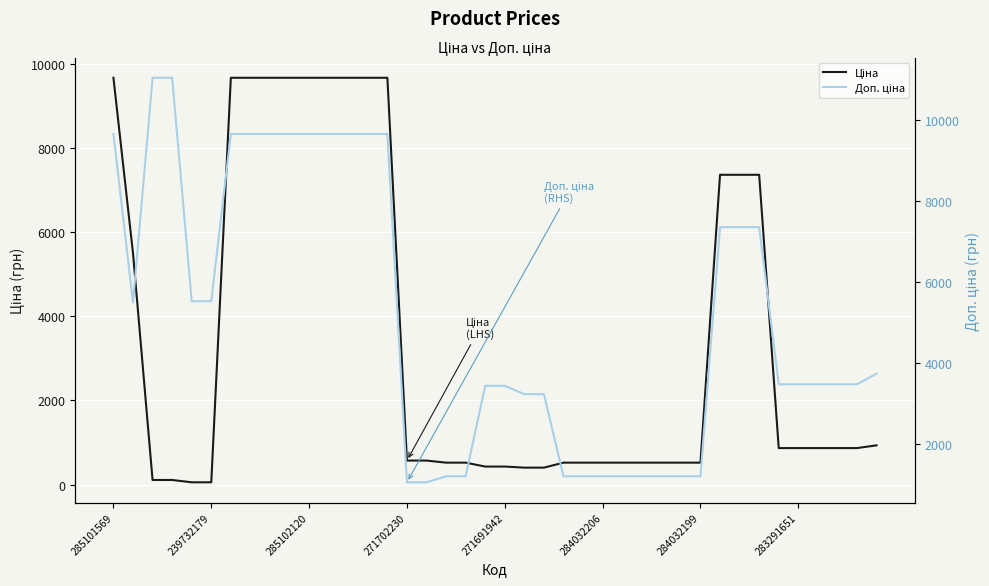

True or false: Ціна has more than 1 points higher than both neighbors.

False